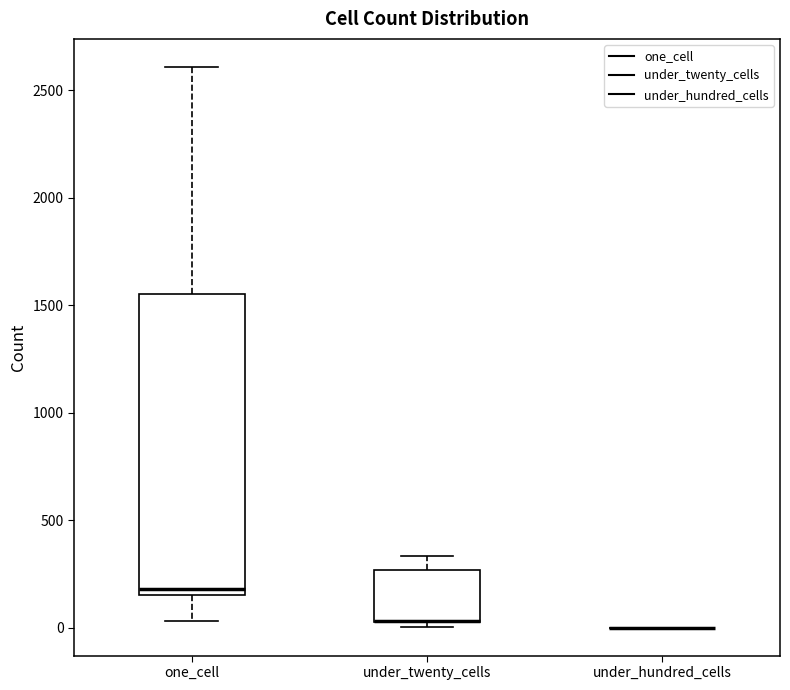

Reading left to right, transcribe this box plot: for each box, give where its median line is, the range the box spans, and where its two whiskers end, as read against the y-axis. The values are not printed on the chart, so give them approximately, as read against the axis.

one_cell: median 200, box 150 to 1550, whiskers 50 to 2600
under_twenty_cells: median 50 (drawn on the box's lower edge), box 50 to 250, whiskers 0 to 350
under_hundred_cells: box collapsed to a line at 0, whiskers 0 to 0